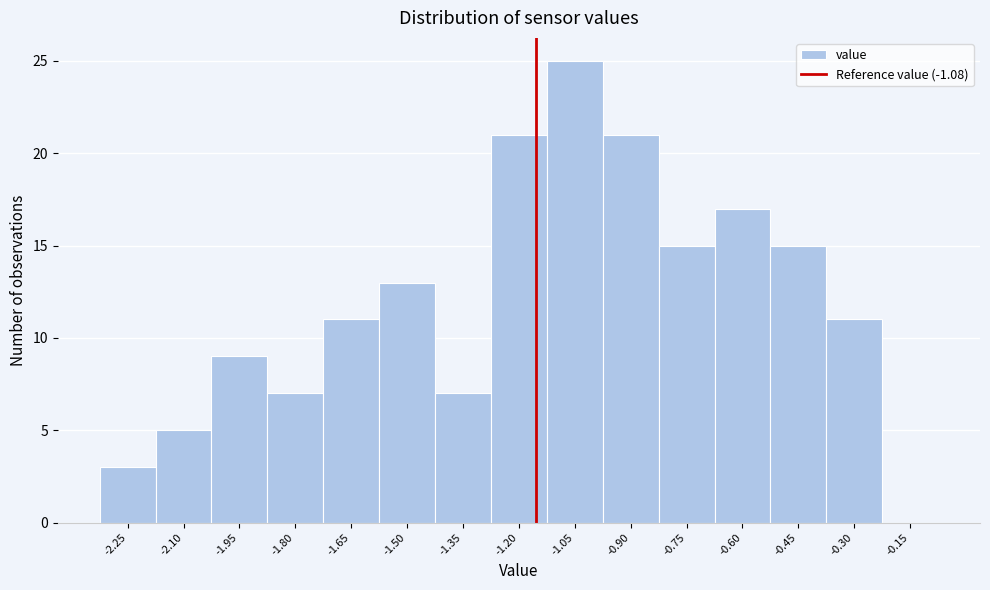

Reading left to right, what are all the values shown in this chart?

-2.25=3	-2.10=5	-1.95=9	-1.80=7	-1.65=11	-1.50=13	-1.35=7	-1.20=21	-1.05=25	-0.90=21	-0.75=15	-0.60=17	-0.45=15	-0.30=11	-0.15=0